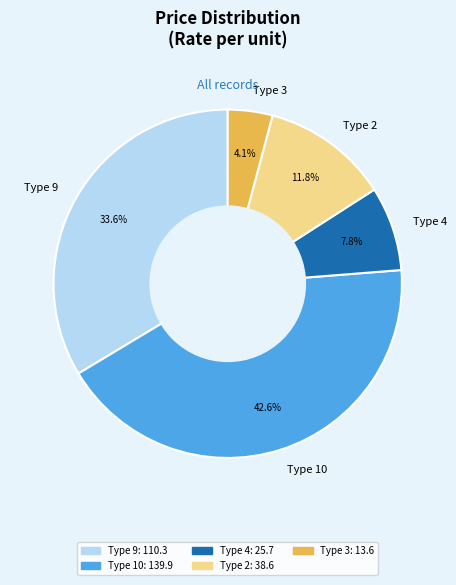

Approximately how many times larger is the value at Type 10 compared to Type 2?

3.6